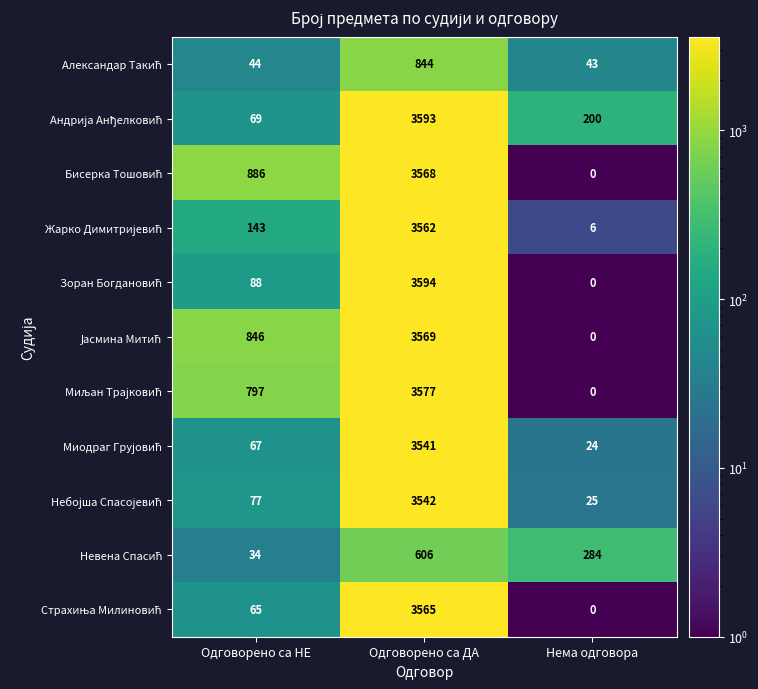

What is the greatest value displayed?

3594